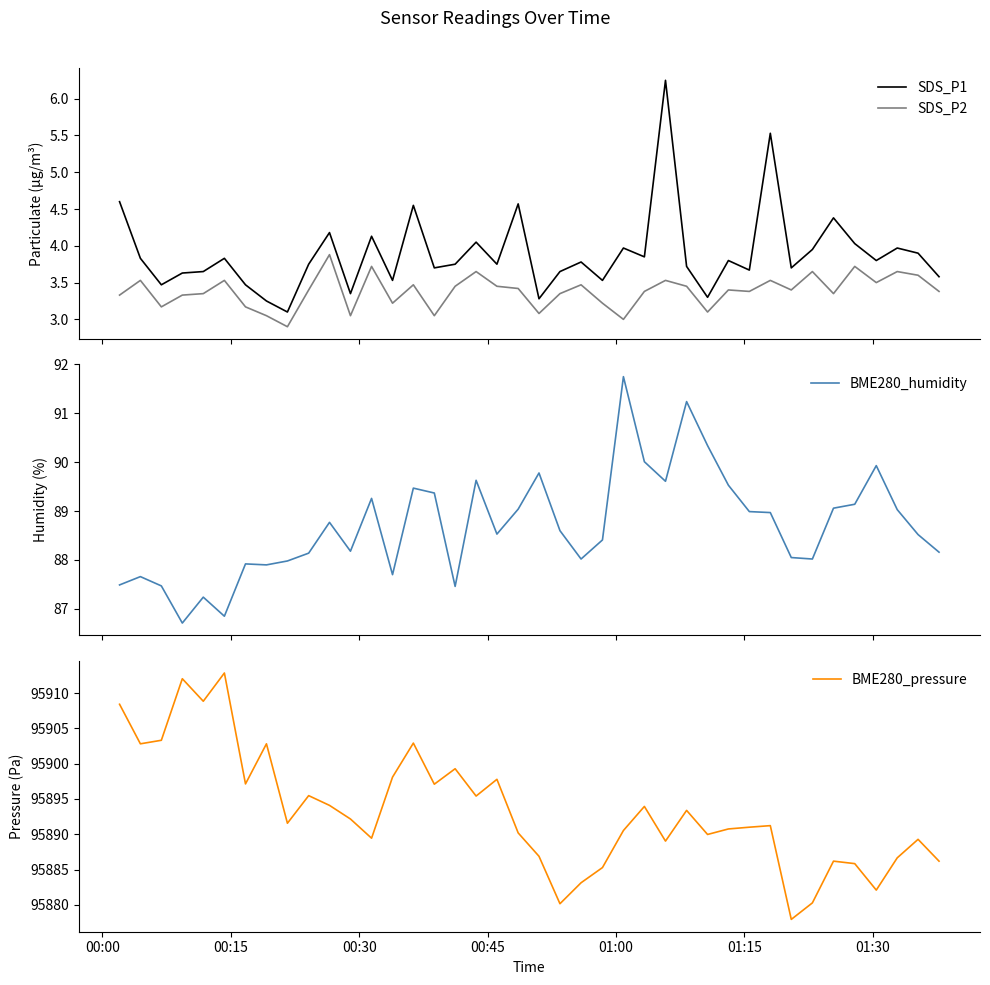

True or false: SDS_P1 and SDS_P2 cross at least once.

False